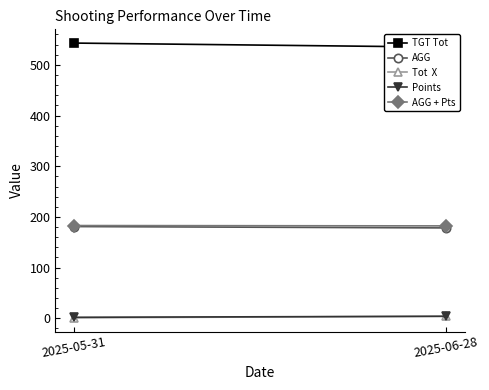

The value of TGT Tot at 2025-05-31 is 543.0. True or false?

True